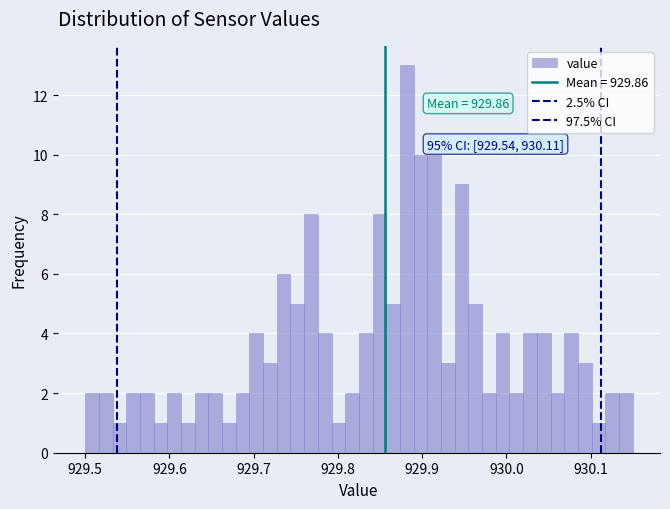

Read against the x-axis, roughly where is the centre of the tallest bar?

929.88